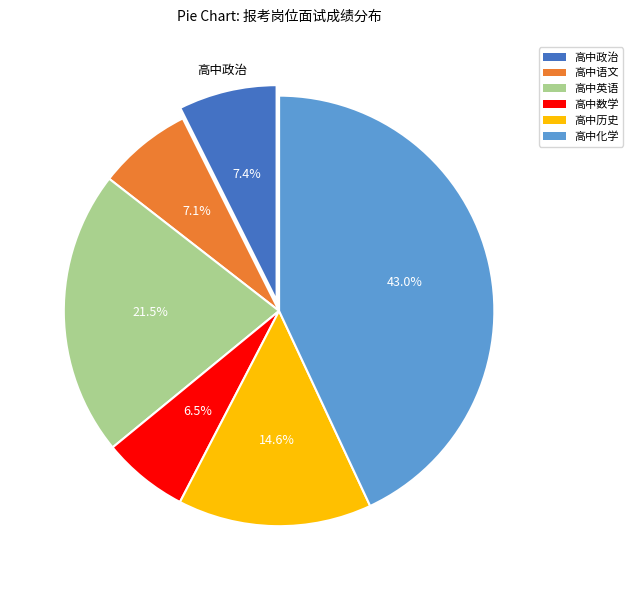

Is there a majority slice in this chart?

No